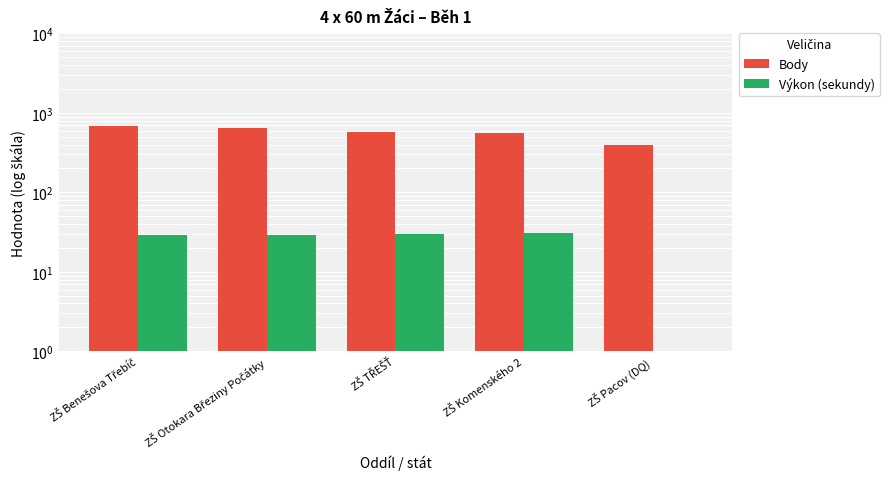

How many categories are shown in the chart?

5